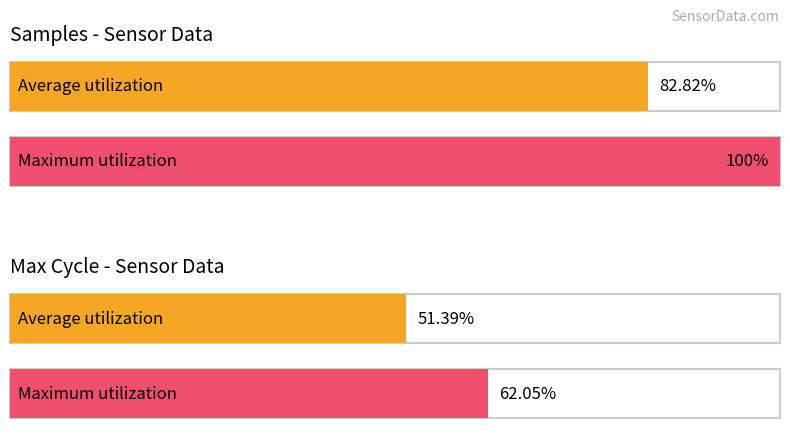

How many distinct data groups are displayed?

2